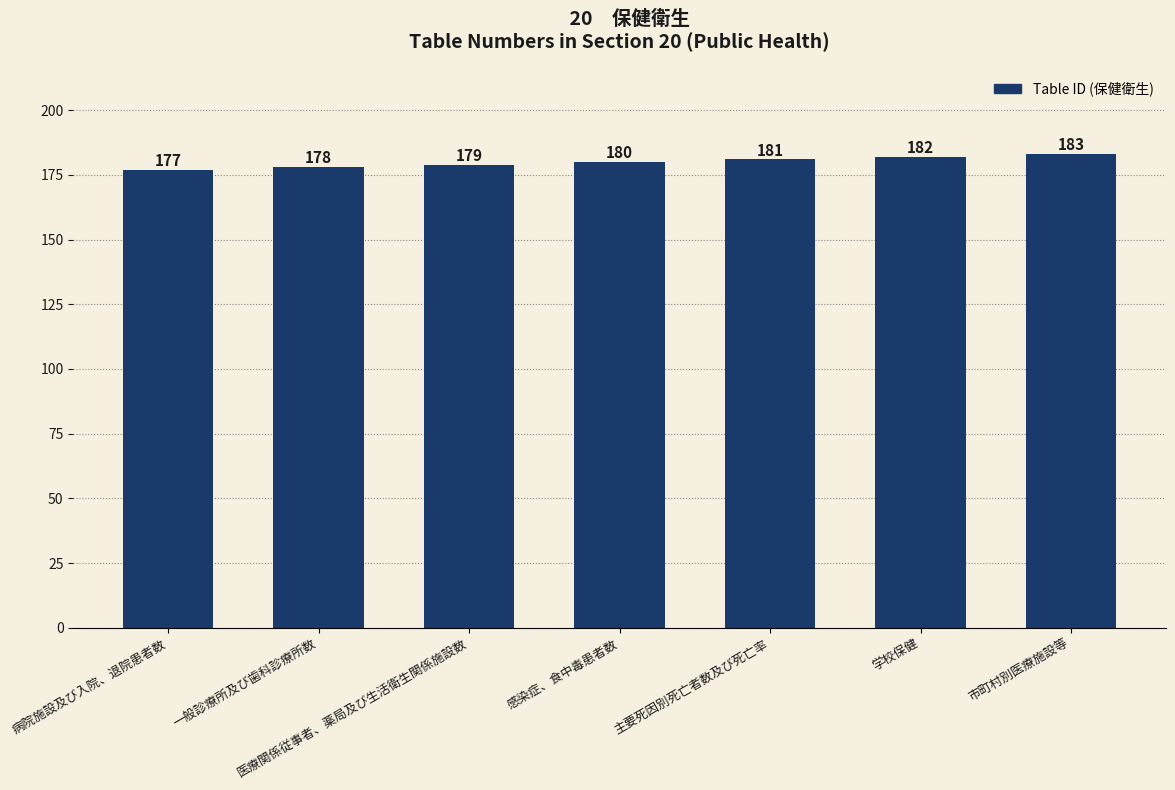

What is the sum of all values?

1260